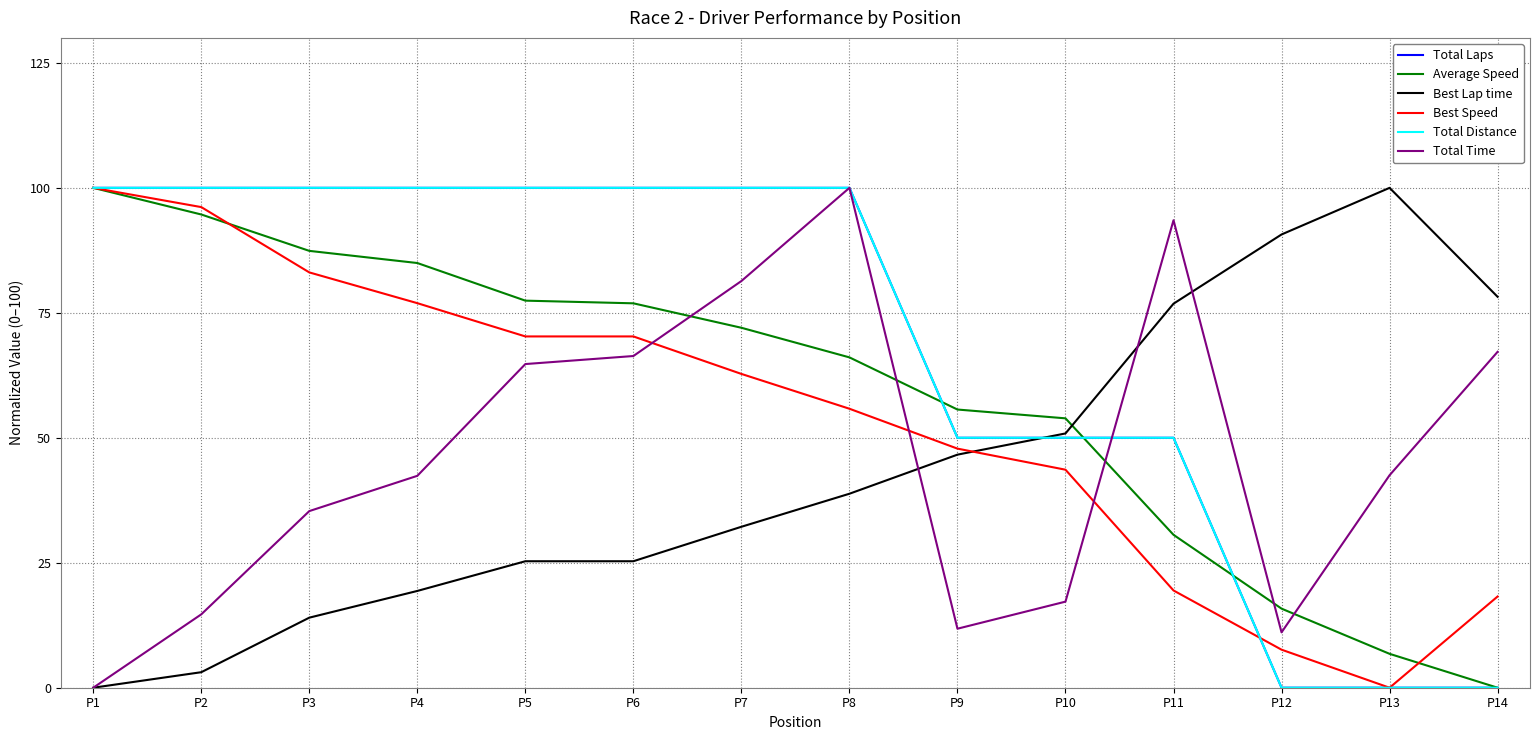

True or false: Total Laps has a value of 132.5 at P6.

False